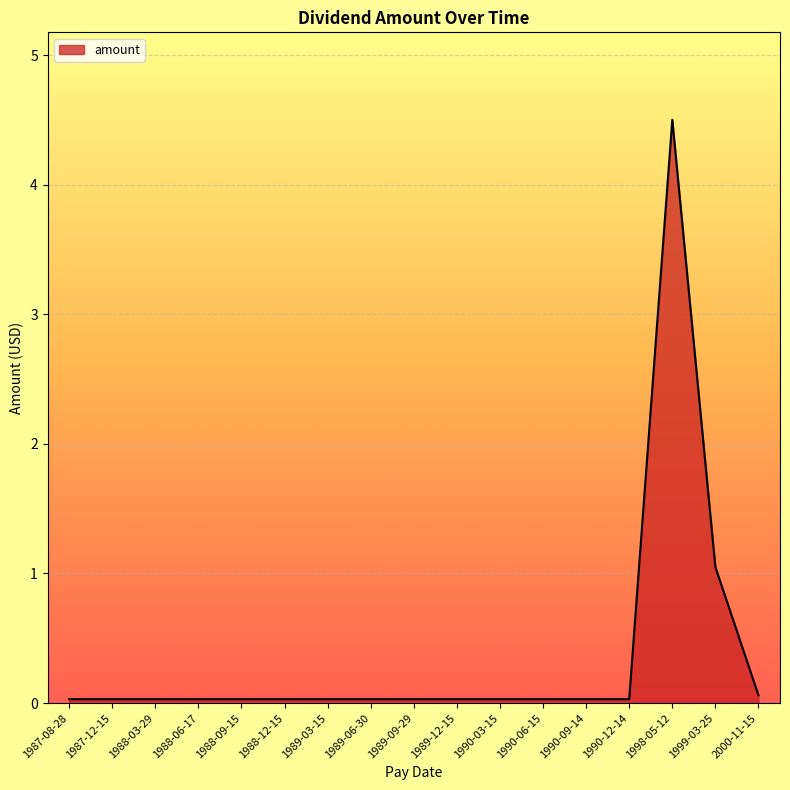

The chart shows a value of 0.0 at 1990-09-14. True or false?

True